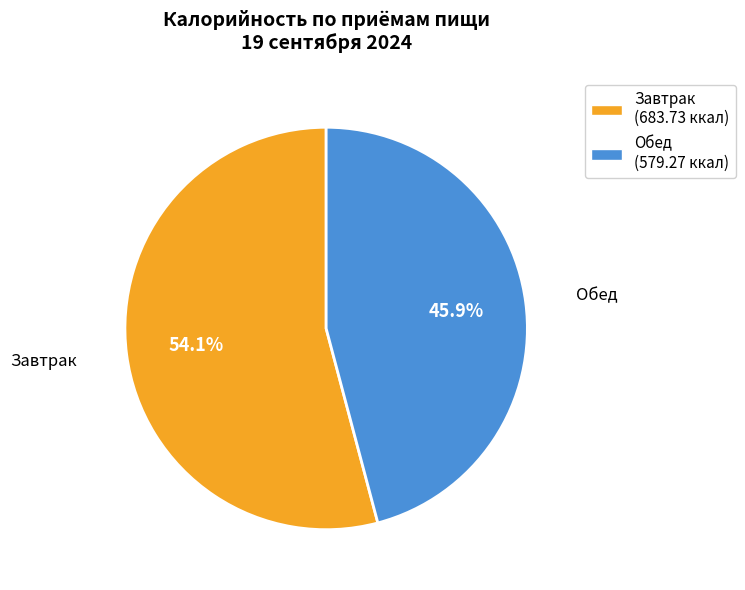

To the nearest percent, what percentage of the pie is Обед?

46%